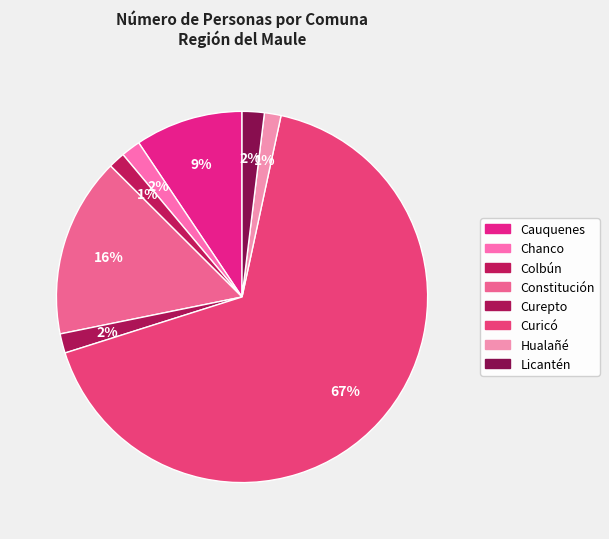

Count the number of slices in the pie.

8